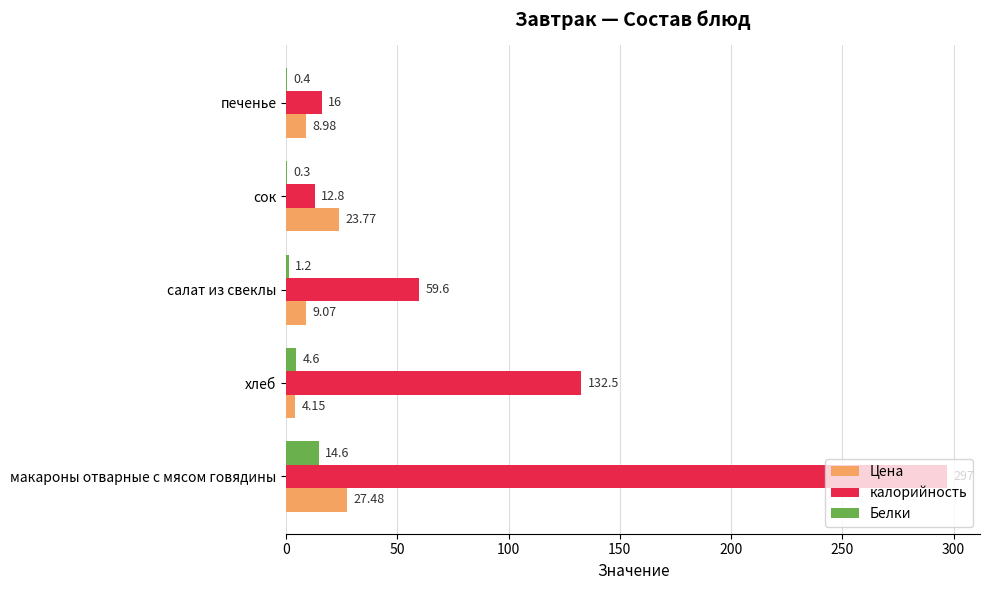

Which series changed the most between макароны отварные с мясом говядины and салат из свеклы?

калорийность